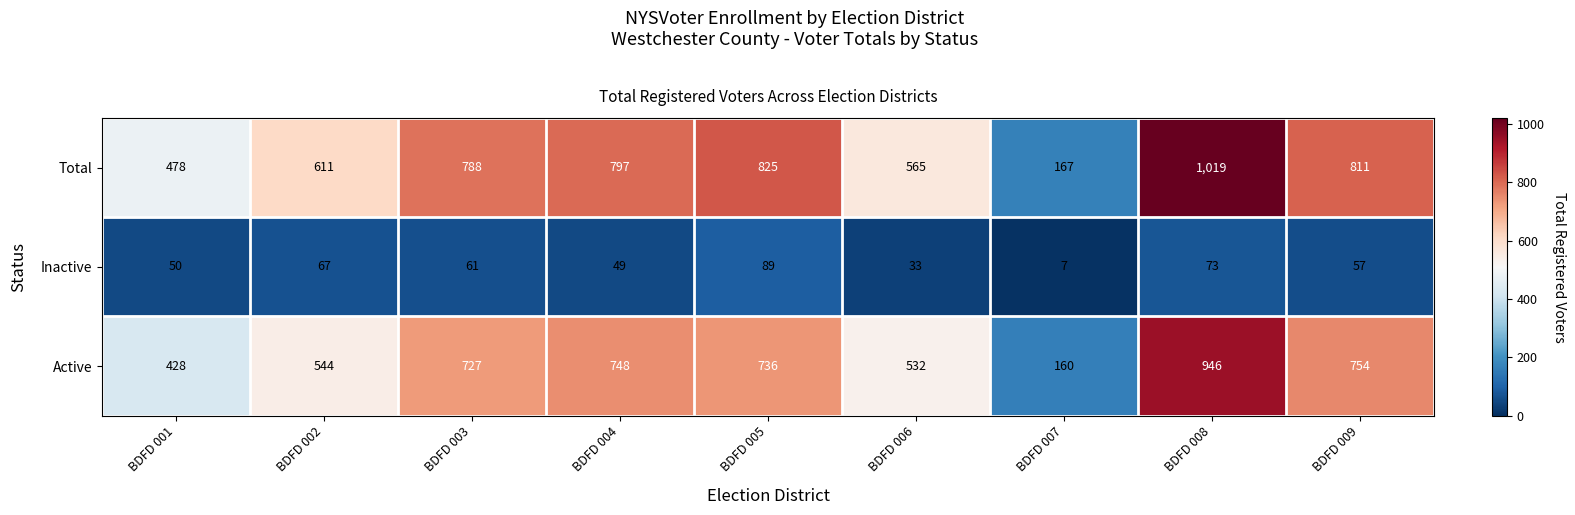

Which series has the largest total across all categories?

Total